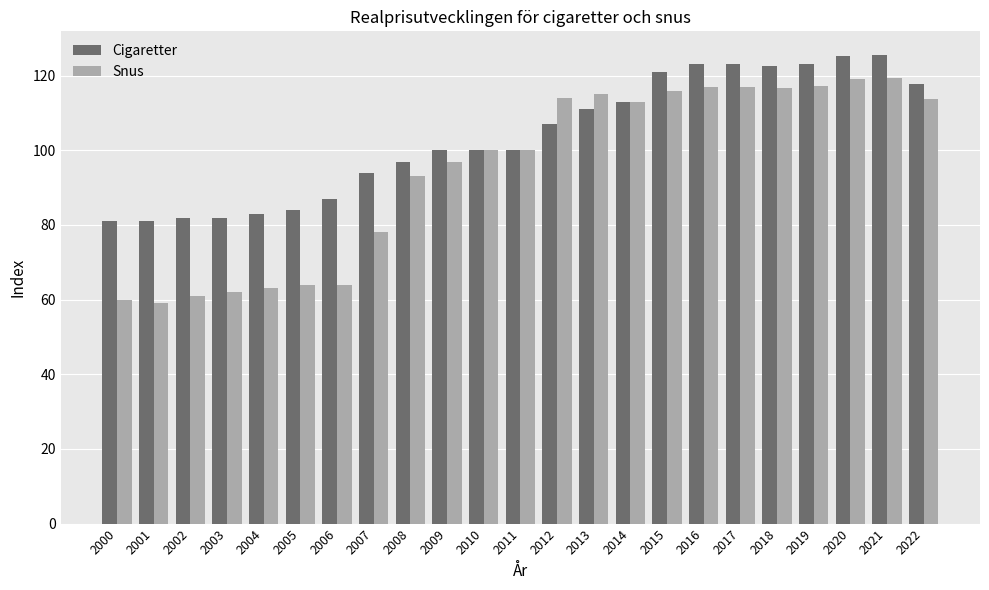

What is the sum of all Snus values?

2179.3